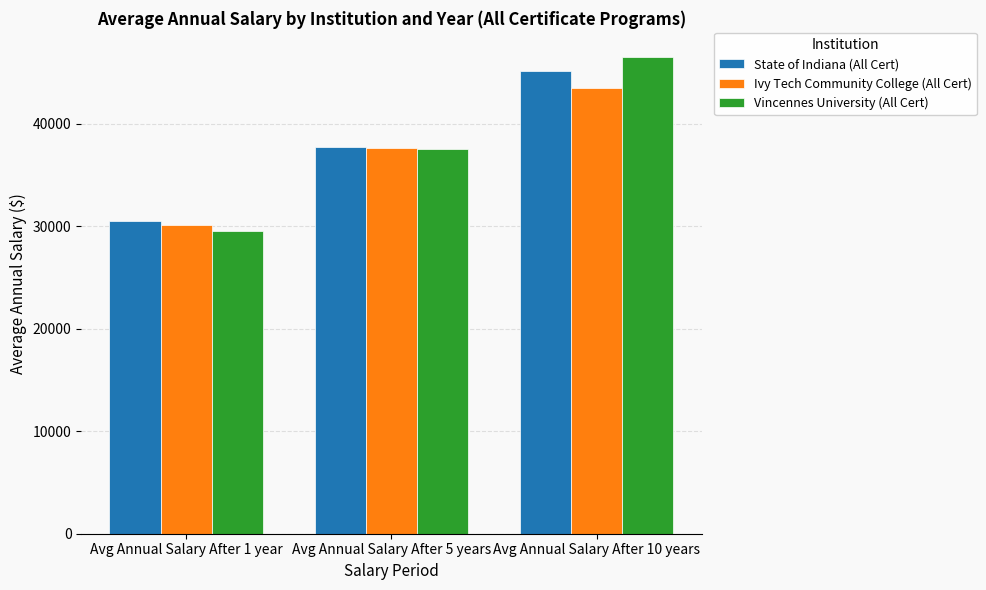

What is the maximum value for Vincennes University (All Cert)?

46549